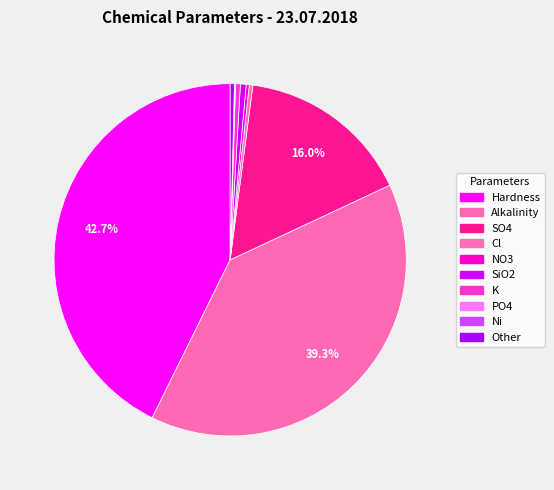

What is the total percentage of K and NO3?

0.7%